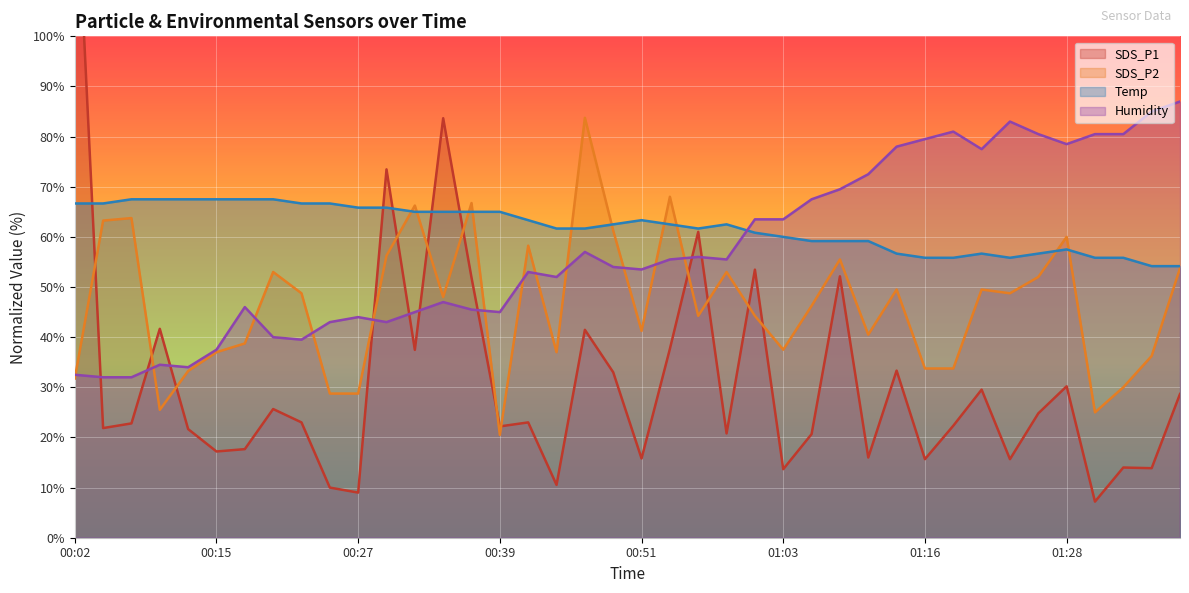

Between 00:27 and 01:33, which is larger?

01:33